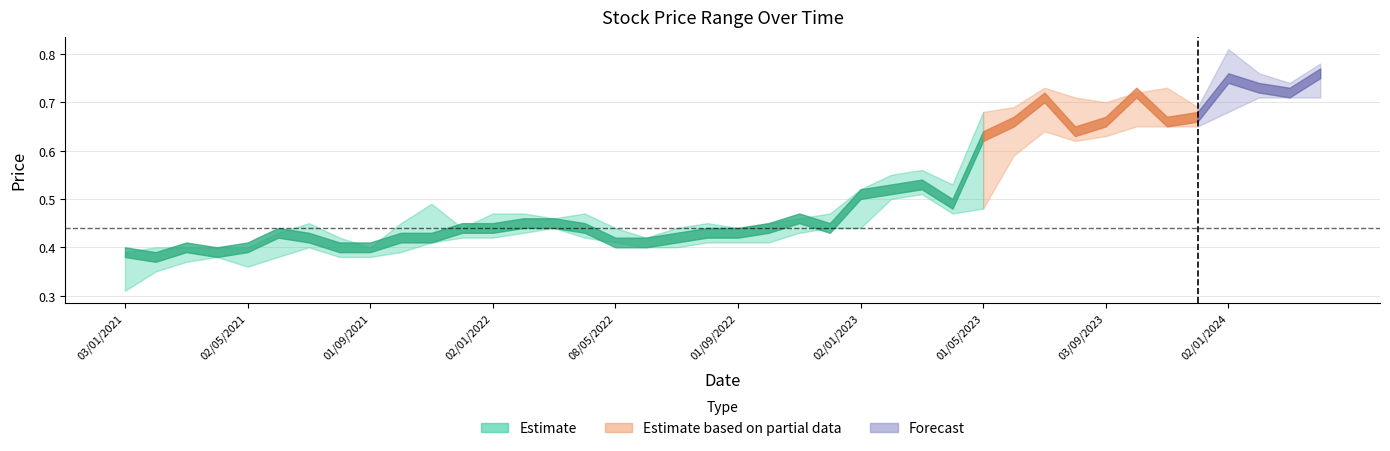

True or false: High has a value of 0.3 at 10.

False